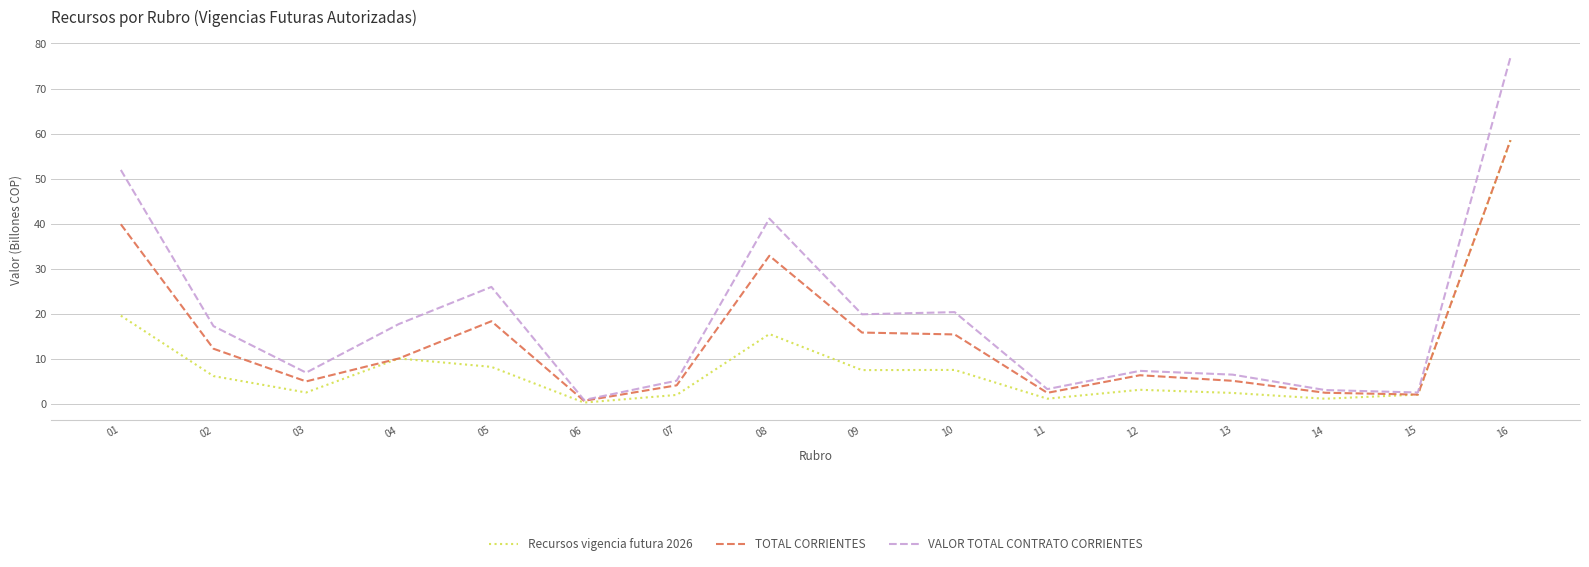

Does the chart display data point markers on the line(s)?

No